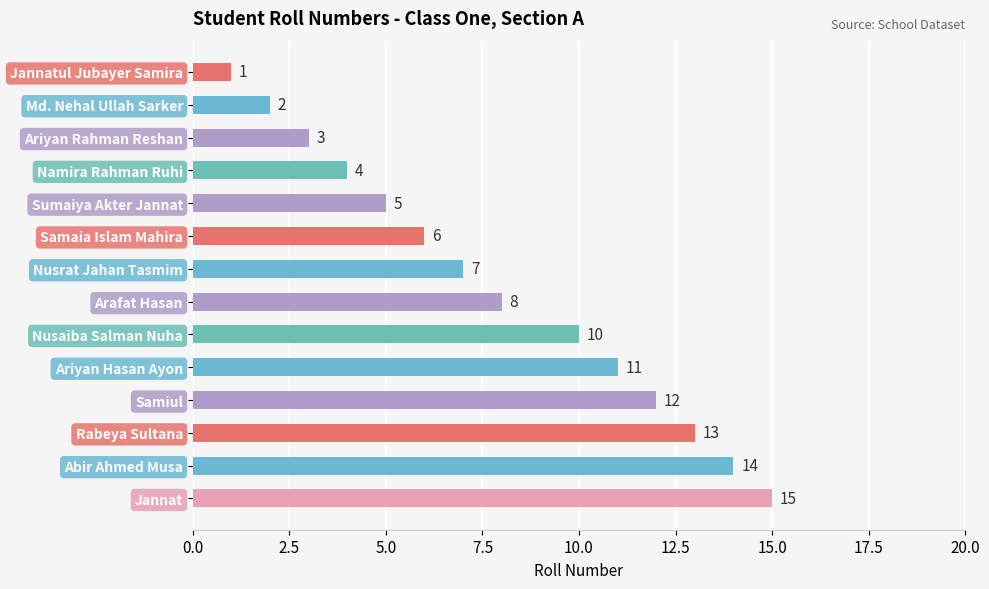

What is the maximum value shown in the chart?

15